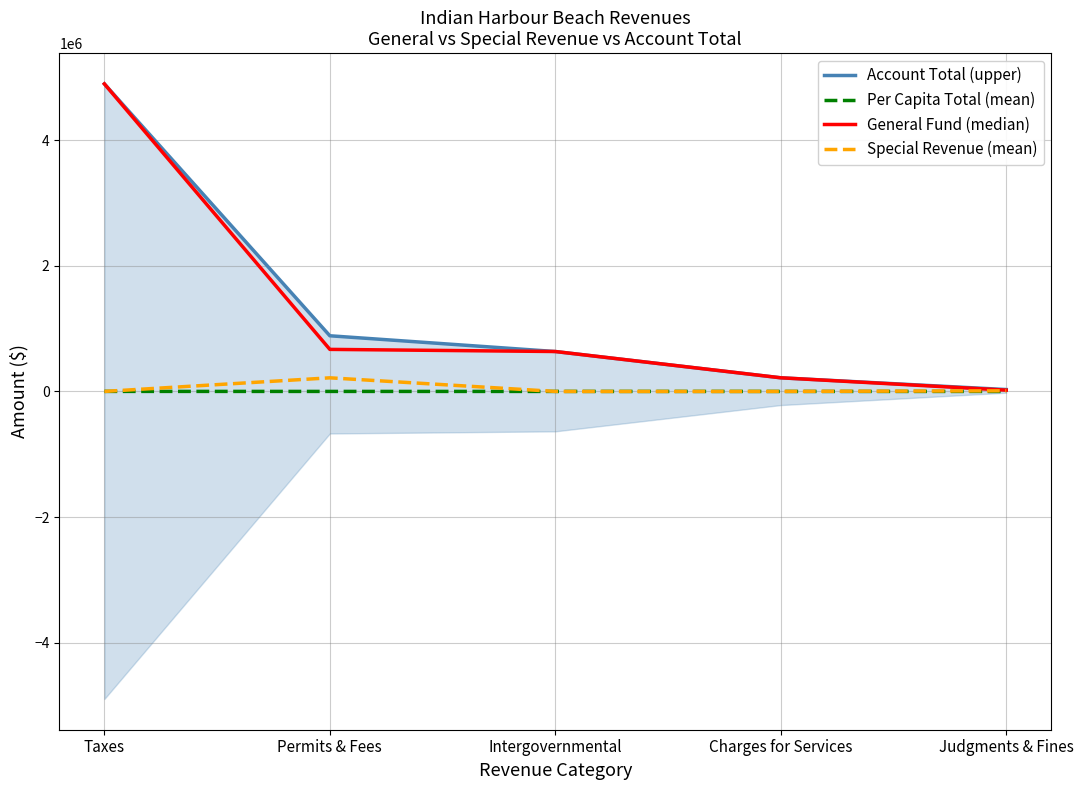

What is the spread (max minus min) of values at Charges for Services?

217033.0